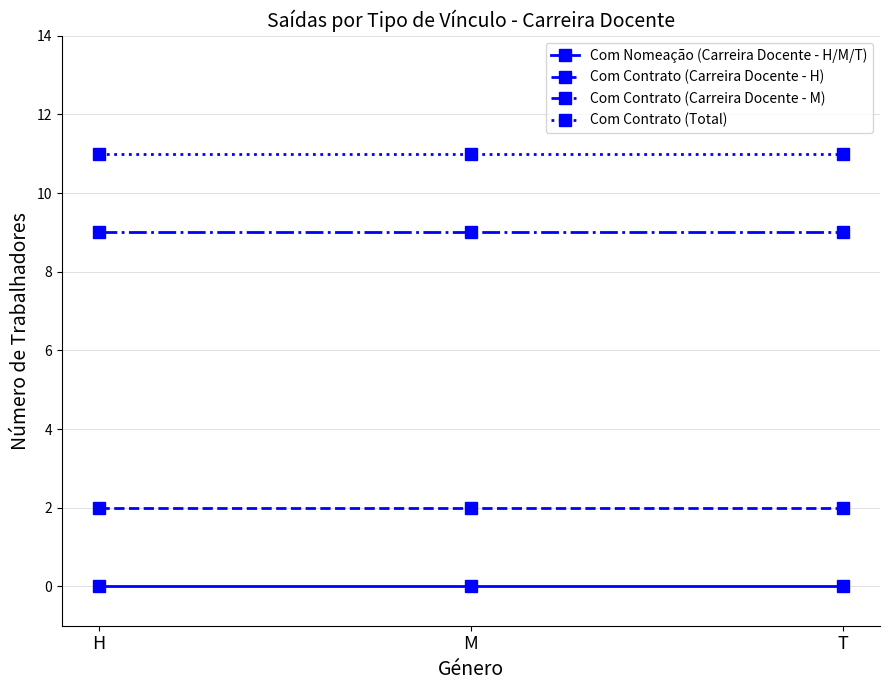

What position from the left is T?

3